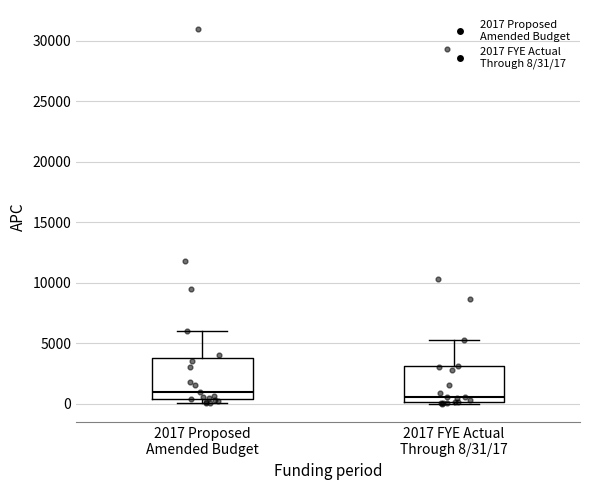

Reading left to right, read every box against the y-axis: the position of its median line, the range the box covers, and the ends of its whiskers. The values are not printed on the chart, so give them approximately, as read against the axis.

2017 Proposed Amended Budget: median 1000, box 500 to 4000, whiskers 0 to 6000
2017 FYE Actual Through 8/31/17: median 500, box 0 to 3000, whiskers 0 to 5500